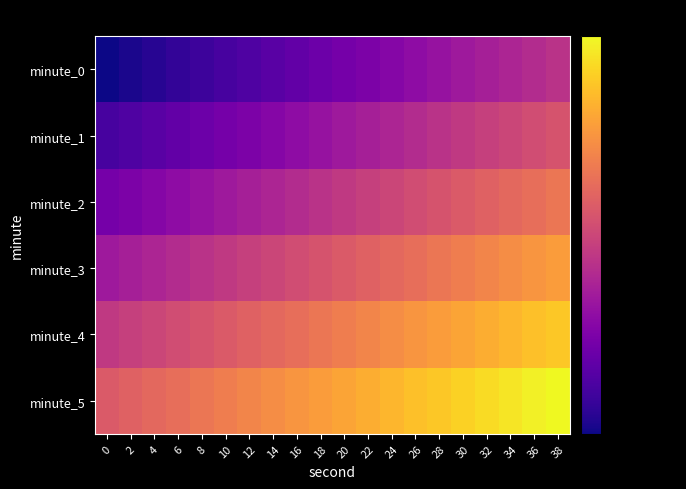

What is the total value across all series at 0?

-1318.3